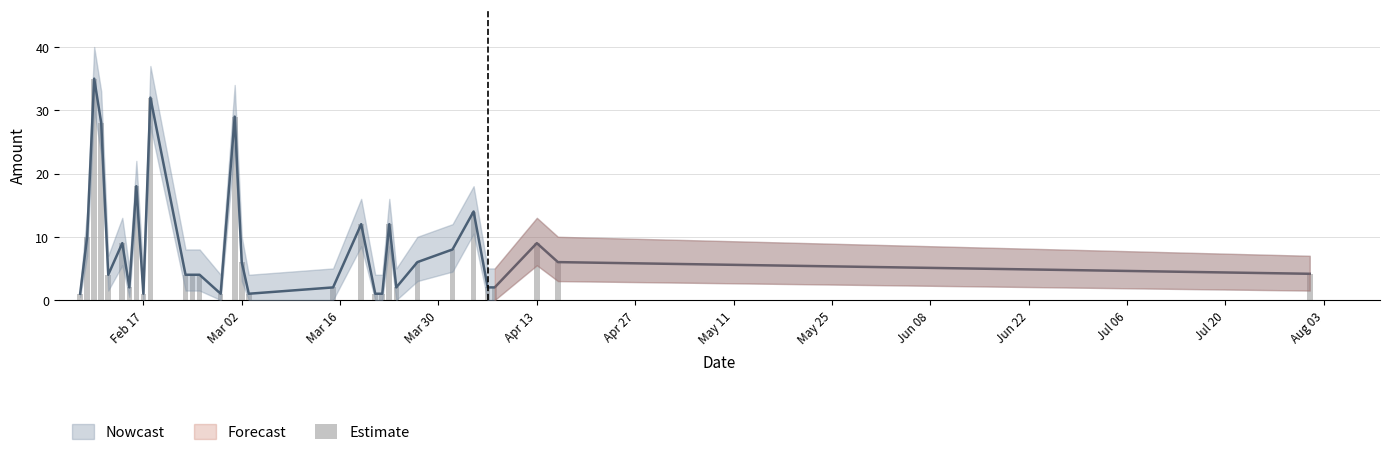

Reading left to right, list all the values displayed in this chart.

1.0	10.0	35.0	28.0	4.0	9.0	2.0	18.0	1.0	32.0	4.0	4.0	4.0	1.0	29.0	6.0	1.0	2.0	12.0	1.0	1.0	12.0	2.0	6.0	8.0	14.0	2.0	2.0	9.0	6.0	4.2